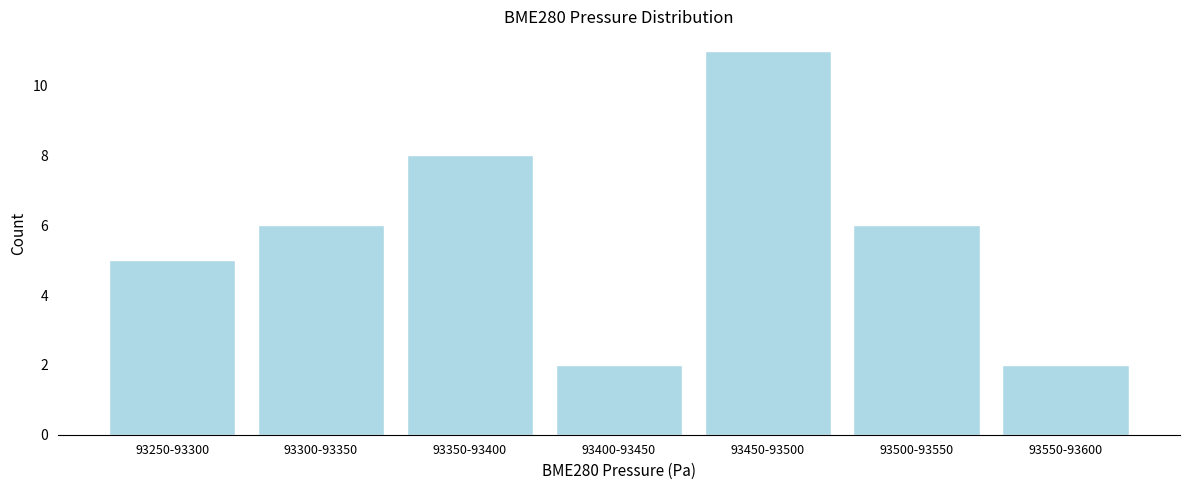

Reading left to right, list all the values displayed in this chart.

5	6	8	2	11	6	2